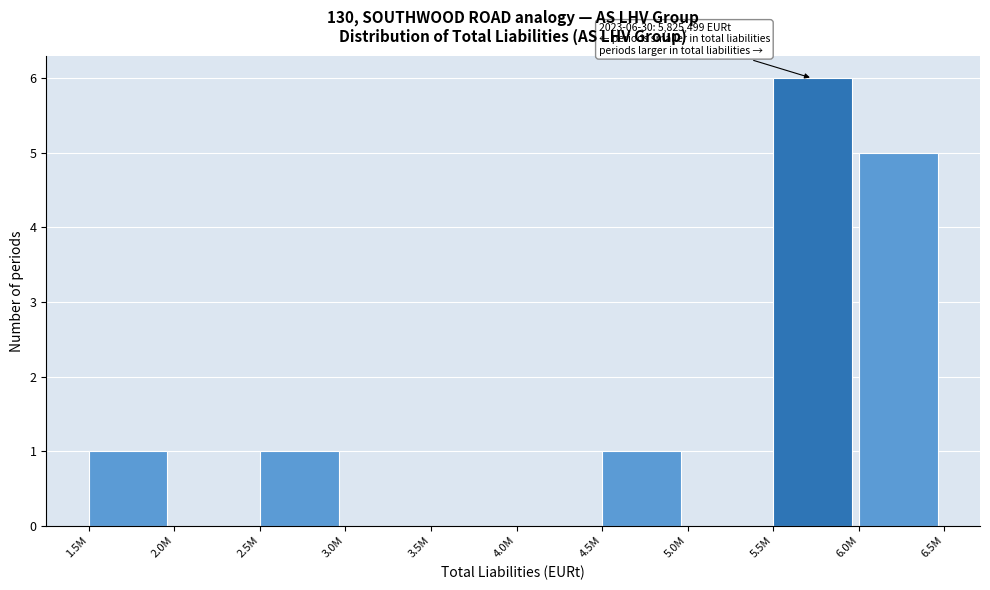

Reading left to right, transcribe all the data shown in this chart.

1.5M=1	2.0M=0	2.5M=1	3.0M=0	3.5M=0	4.0M=0	4.5M=1	5.0M=0	5.5M=6	6.0M=5